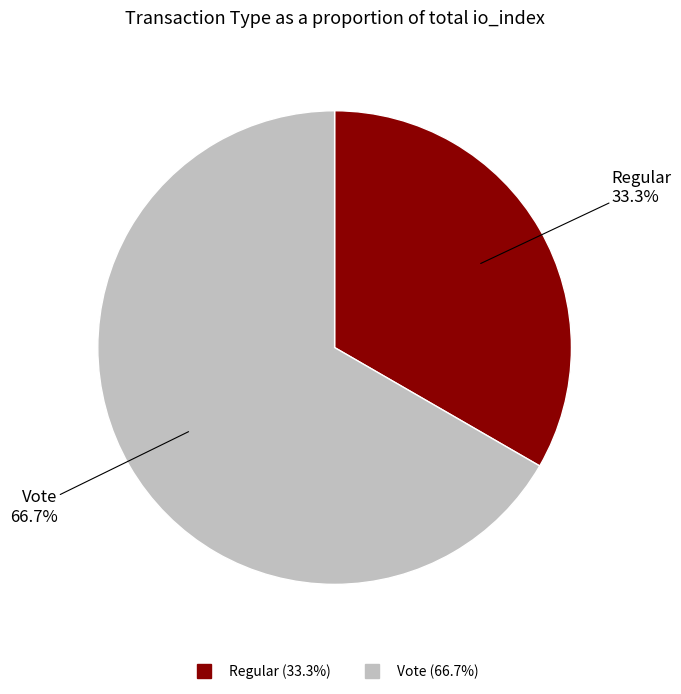

Approximately how many times larger is the value at Vote compared to Regular?

2.0